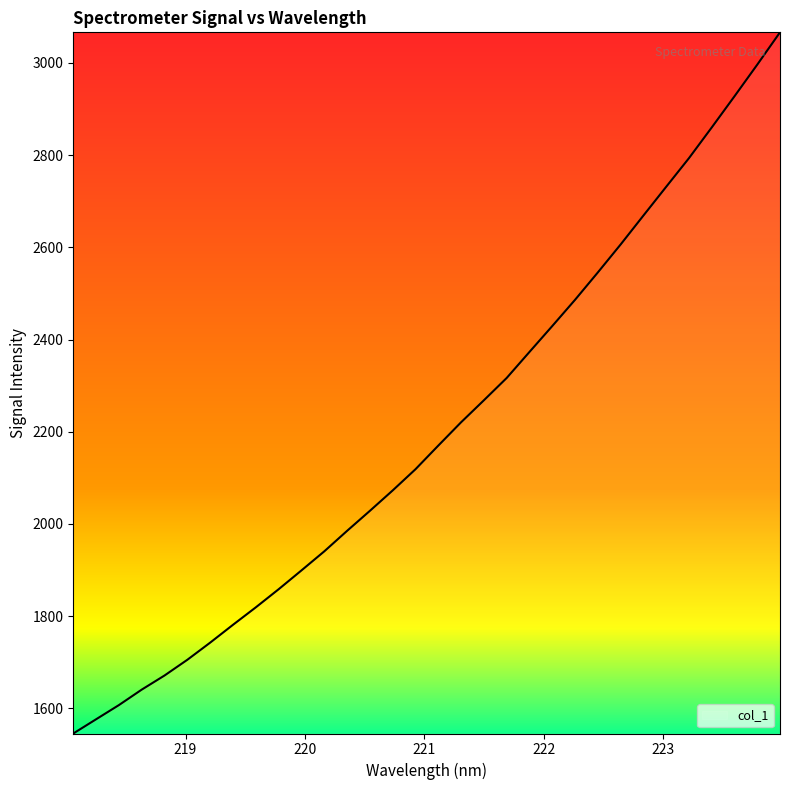

What is the greatest value displayed?

3066.4